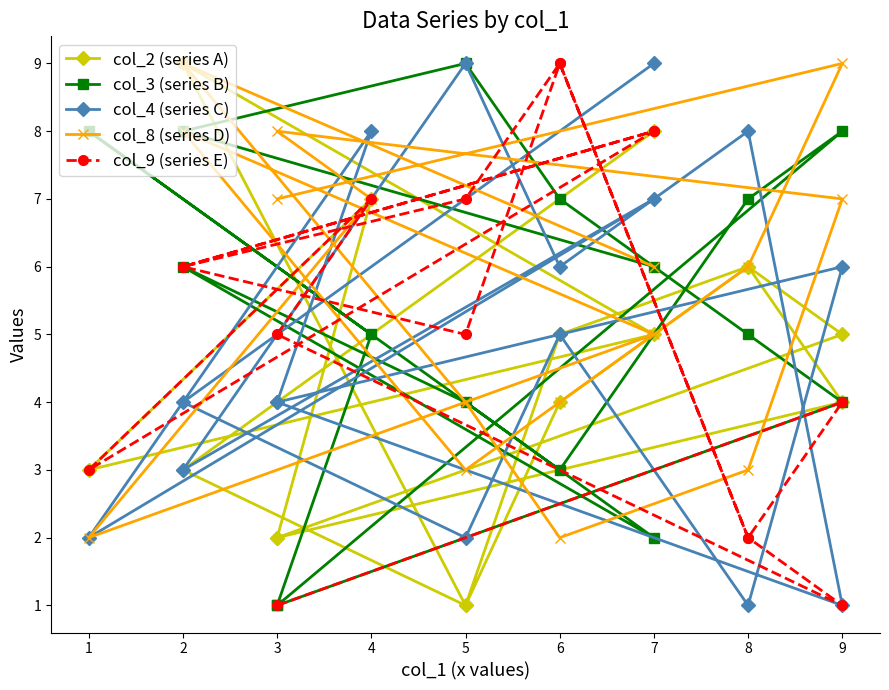

Reading right to left, list all the values displayed in this chart.

col_2 (series A): 8	3	1	4	6	5	2	7	3	5	9	1	5	6	4	2
col_3 (series B): 6	8	9	7	5	4	1	5	8	2	6	4	3	7	8	1
col_4 (series C): 9	4	2	5	1	6	4	8	2	7	3	9	6	8	1	4
col_8 (series D): 6	9	4	2	3	7	8	7	2	5	8	3	4	6	9	7
col_9 (series E): 8	6	7	9	2	1	5	7	3	8	6	5	9	2	4	1